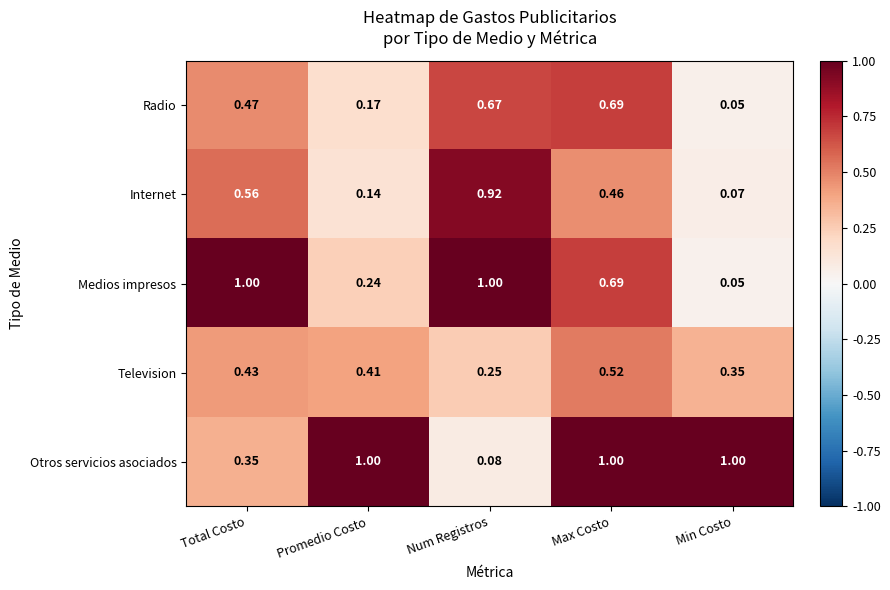

Which label corresponds to the smallest value in the chart?

Min Costo